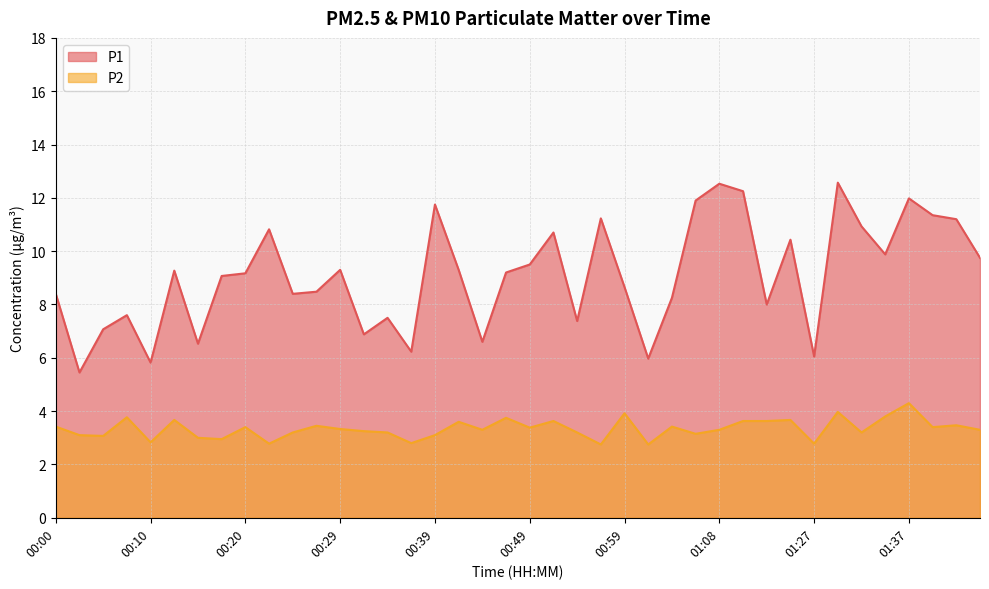

What is the difference between the maximum and minimum values in the P1 series?

7.1